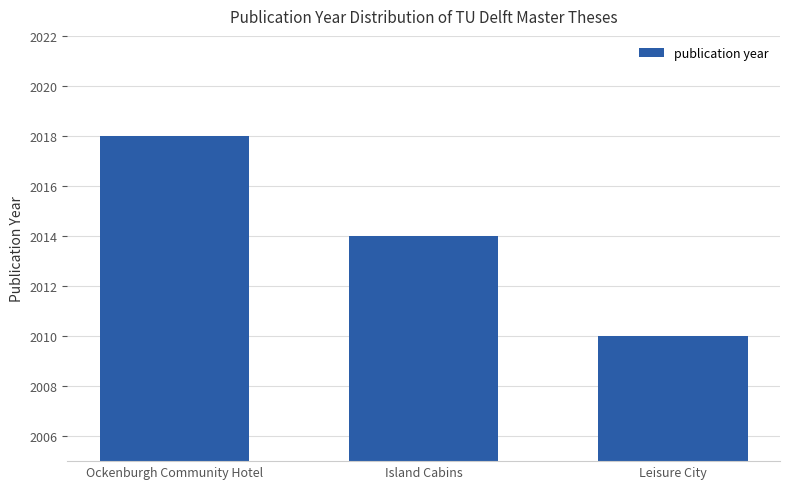

At which category does the chart reach its peak across all series?

Ockenburgh Community Hotel